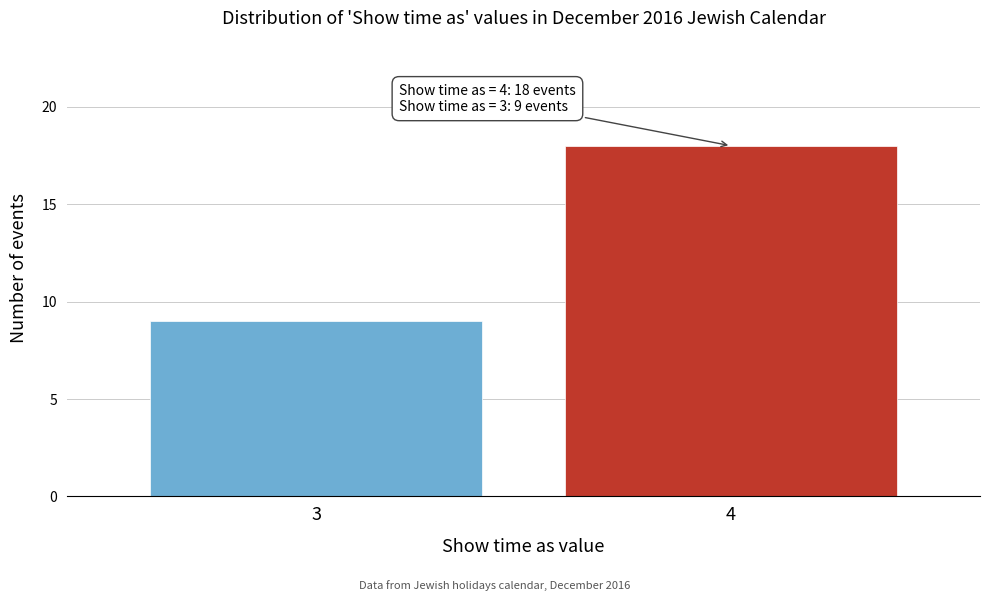

Reading left to right, what are all the values shown in this chart?

9	18